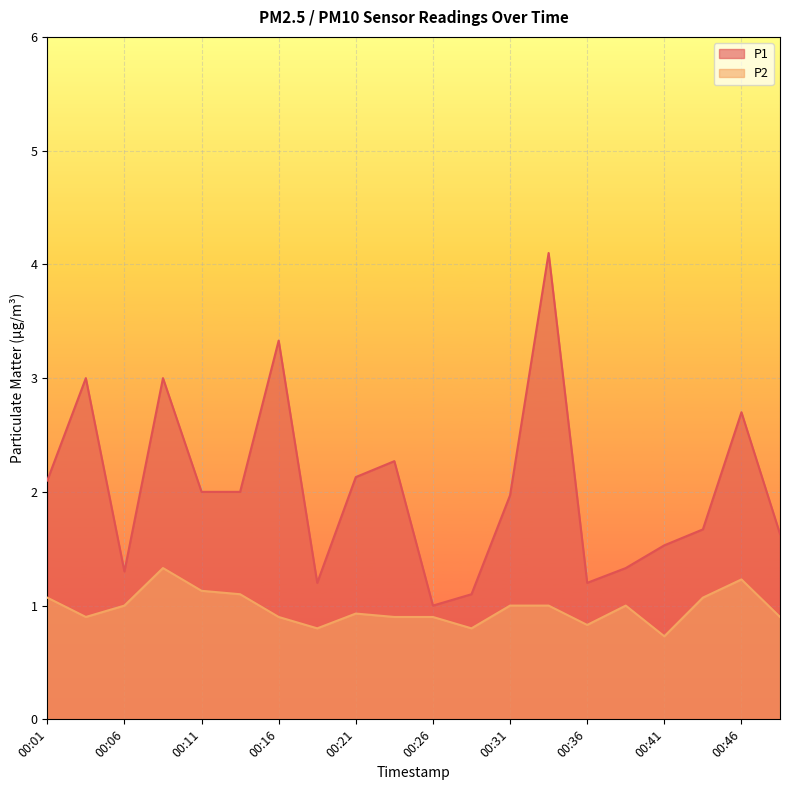

In P1, how many points are higher than both neighbors (excluding endpoints)?

6